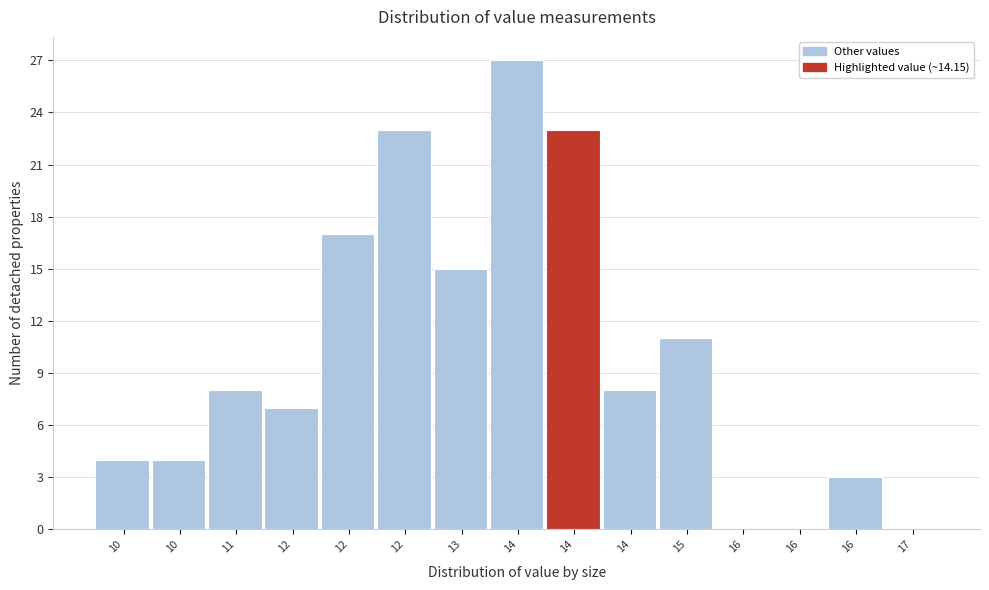

How many categories are shown in the chart?

15